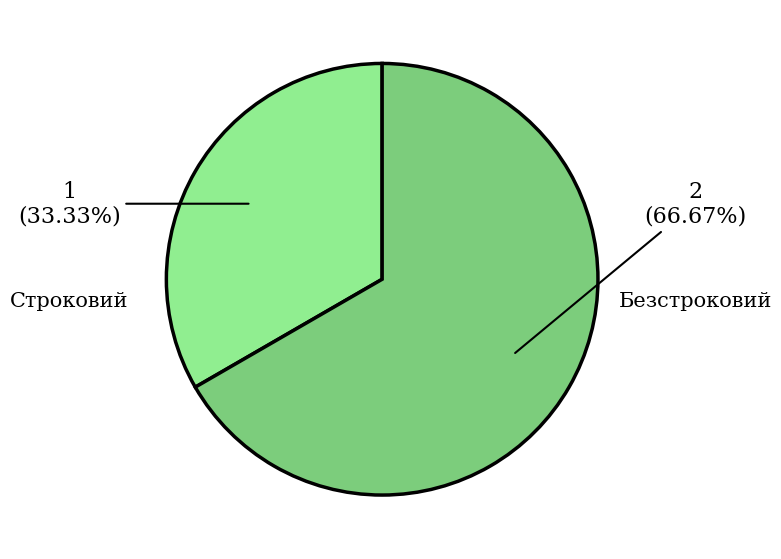

Is it true that Безстроковий is 67% of the pie?

True